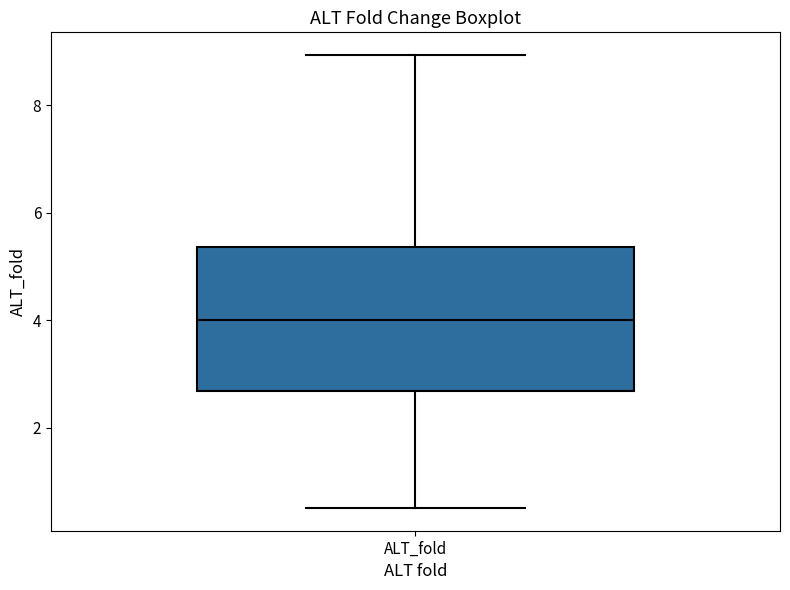

Transcribe this box plot: give where the median line is, the range the box spans, and where the two whiskers end, as read against the y-axis. The values are not printed on the chart, so give them approximately, as read against the axis.

median 4.0, box 2.6 to 5.4, whiskers 0.6 to 9.0